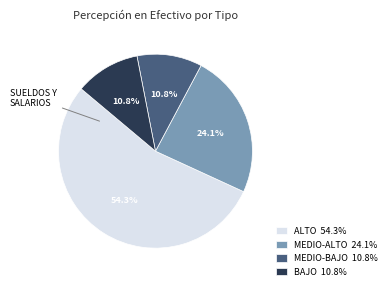

What is the largest slice in the pie chart?

ALTO 54.3%